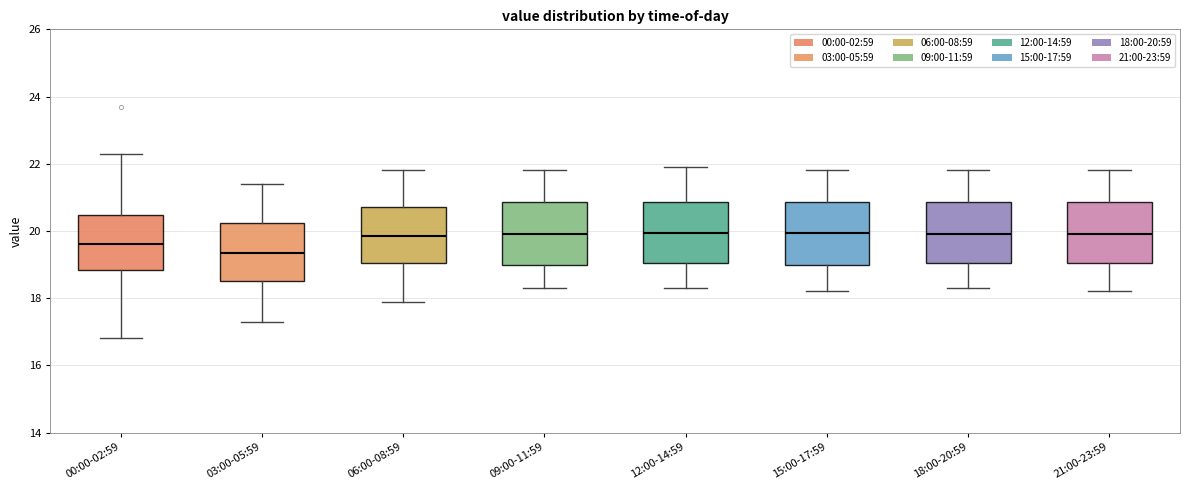

Reading left to right, read every box against the y-axis: the position of its median line, the range the box covers, and the ends of its whiskers. The values are not printed on the chart, so give them approximately, as read against the axis.

00:00-02:59: median 19.6, box 18.8 to 20.4, whiskers 16.8 to 22.4
03:00-05:59: median 19.4, box 18.6 to 20.2, whiskers 17.4 to 21.4
06:00-08:59: median 19.8, box 19.0 to 20.8, whiskers 18.0 to 21.8
09:00-11:59: median 20.0, box 19.0 to 20.8, whiskers 18.4 to 21.8
12:00-14:59: median 20.0, box 19.0 to 20.8, whiskers 18.4 to 22.0
15:00-17:59: median 20.0, box 19.0 to 20.8, whiskers 18.2 to 21.8
18:00-20:59: median 20.0, box 19.0 to 20.8, whiskers 18.4 to 21.8
21:00-23:59: median 20.0, box 19.0 to 20.8, whiskers 18.2 to 21.8